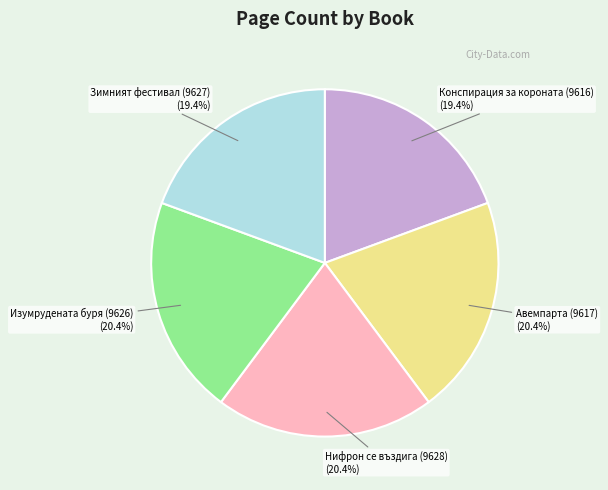

Does any single category account for the majority?

No